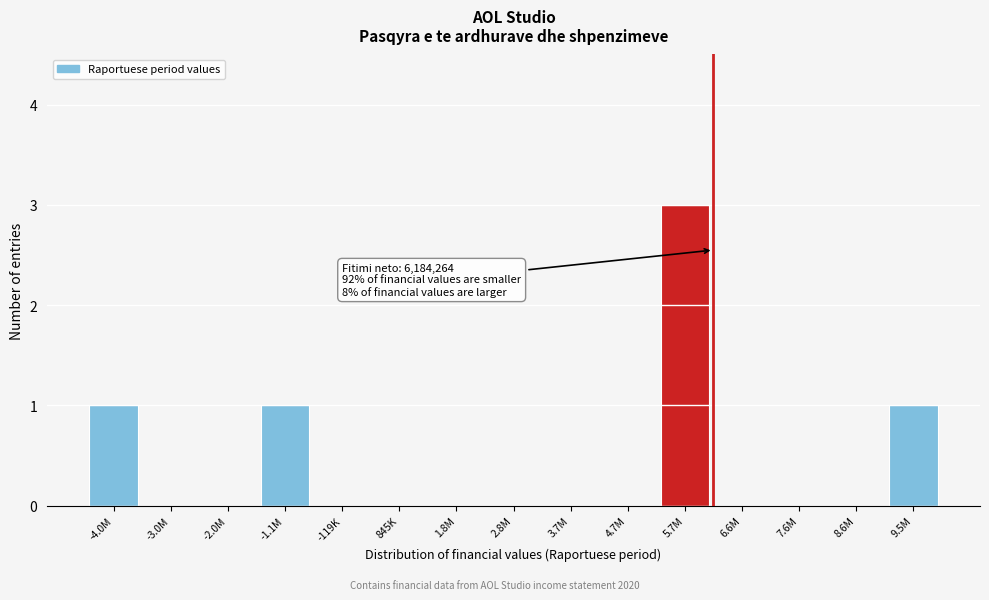

Reading right to left, extract all data points from this chart.

9.5M=1	8.6M=0	7.6M=0	6.6M=0	5.7M=3	4.7M=0	3.7M=0	2.8M=0	1.8M=0	845K=0	-119K=0	-1.1M=1	-2.0M=0	-3.0M=0	-4.0M=1